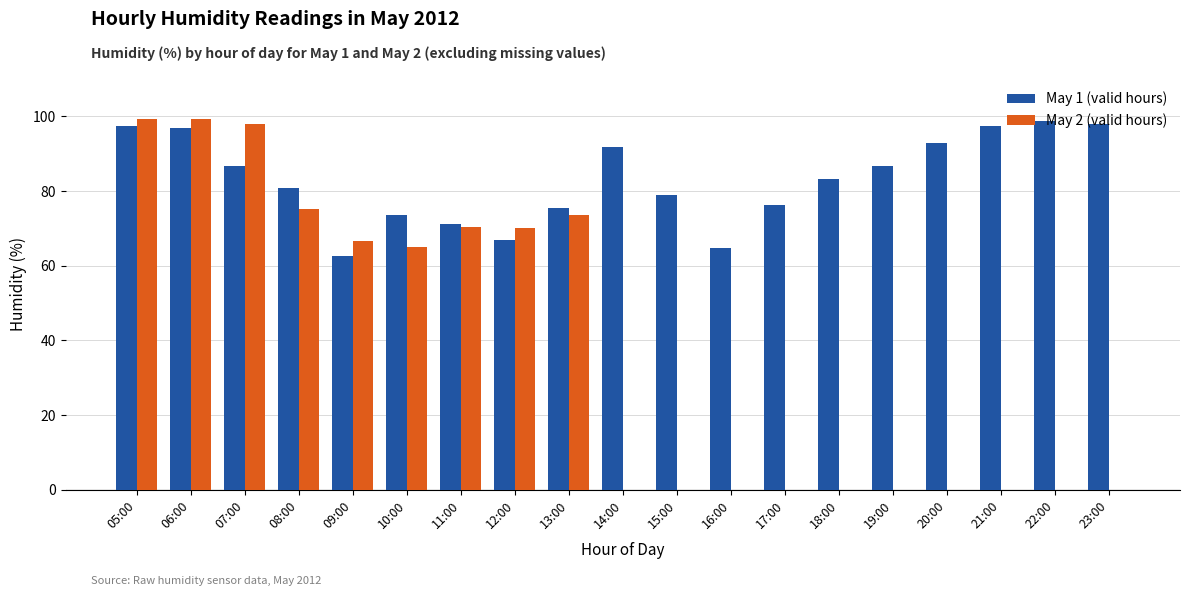

What is the sum of the May 1 (valid hours) values at 22:00 and 18:00?

182.0